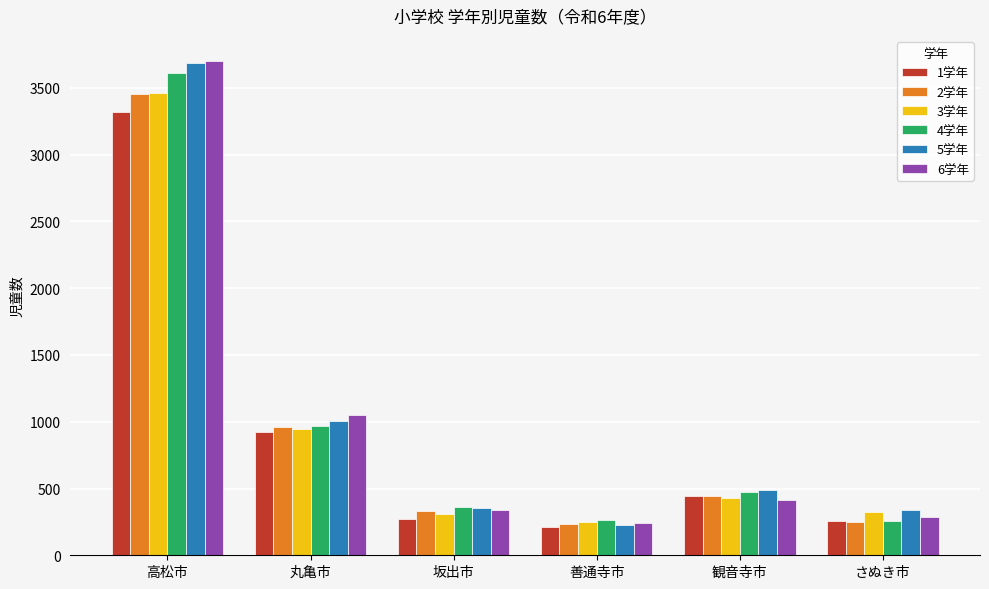

What is the lowest value of the 2学年 series?

237